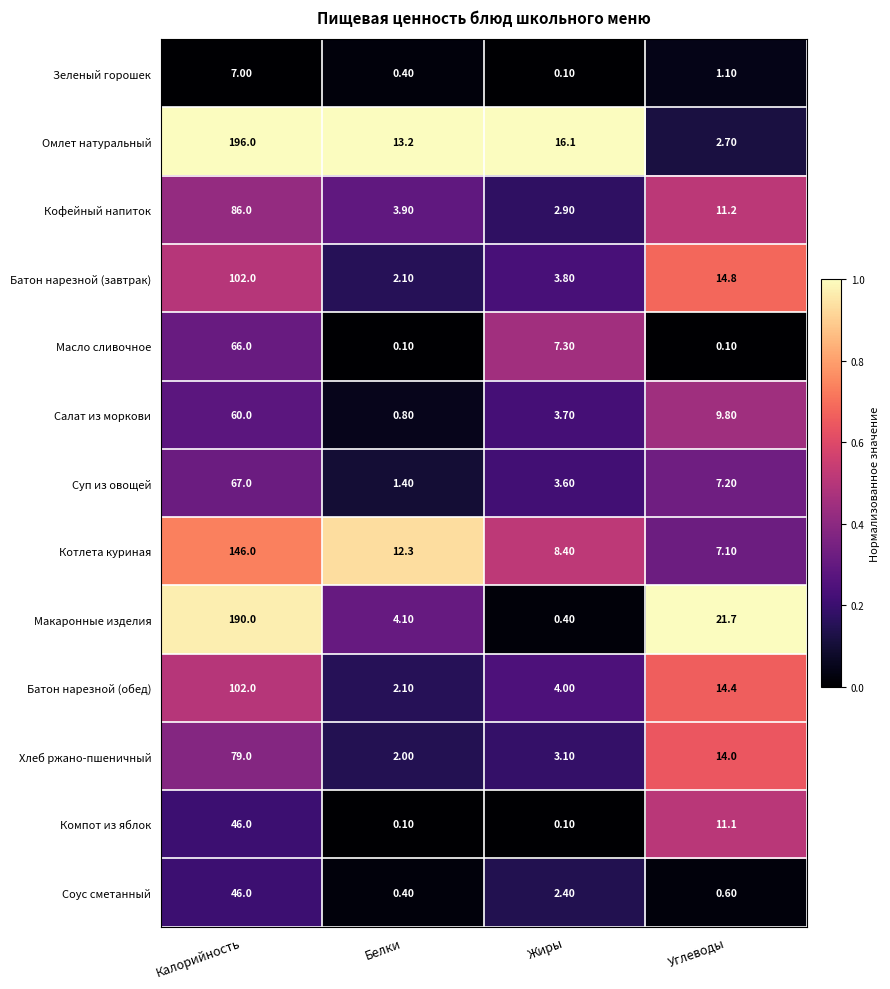

What is the greatest value displayed?

196.0